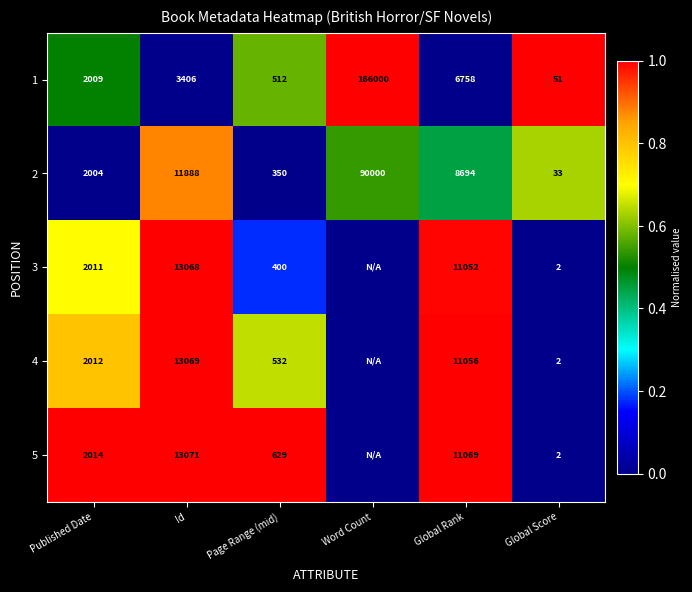

At which category does the chart reach its peak across all series?

Word Count